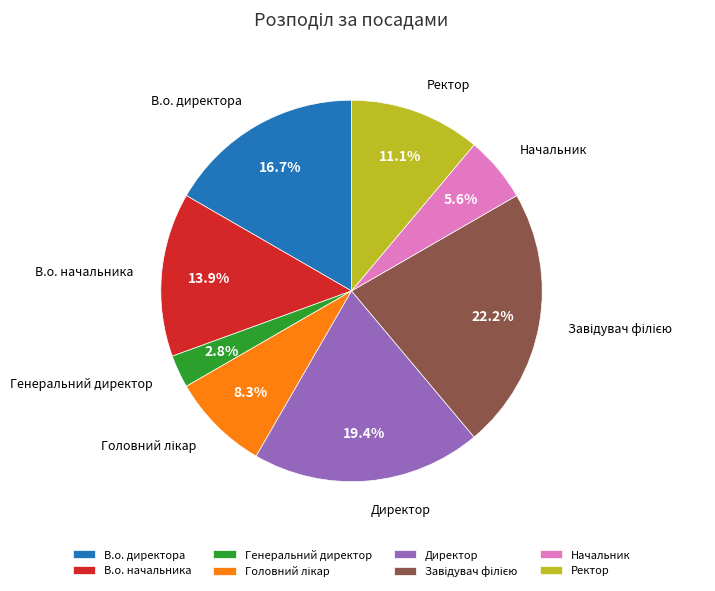

Do Ректор and Начальник together represent more than half of the pie?

No